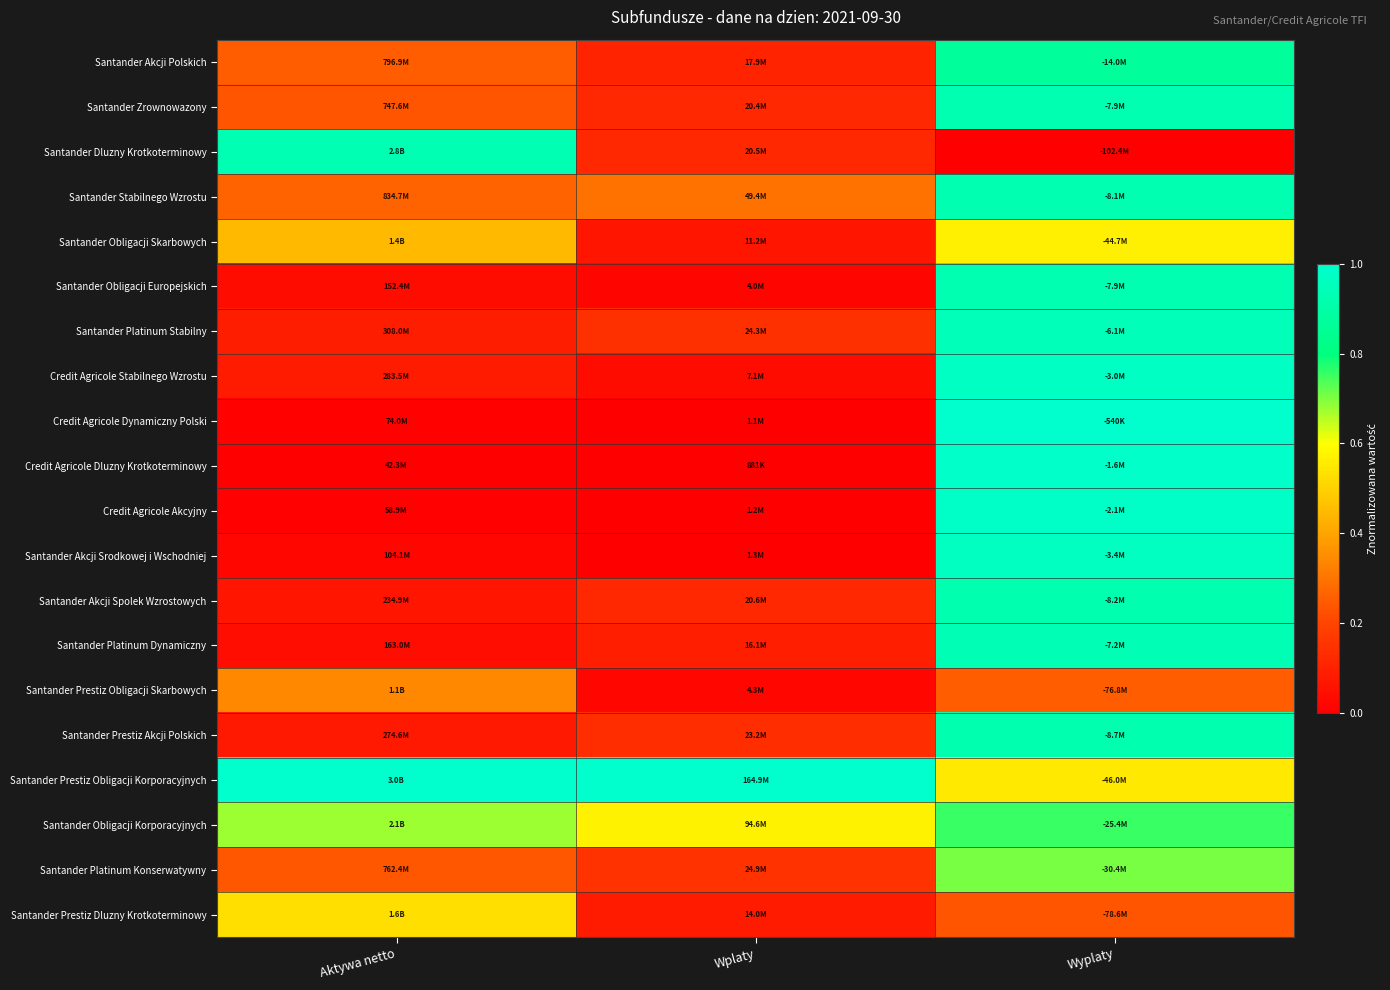

Which series has the largest total across all categories?

Santander Prestiz Obligacji Korporacyjnych